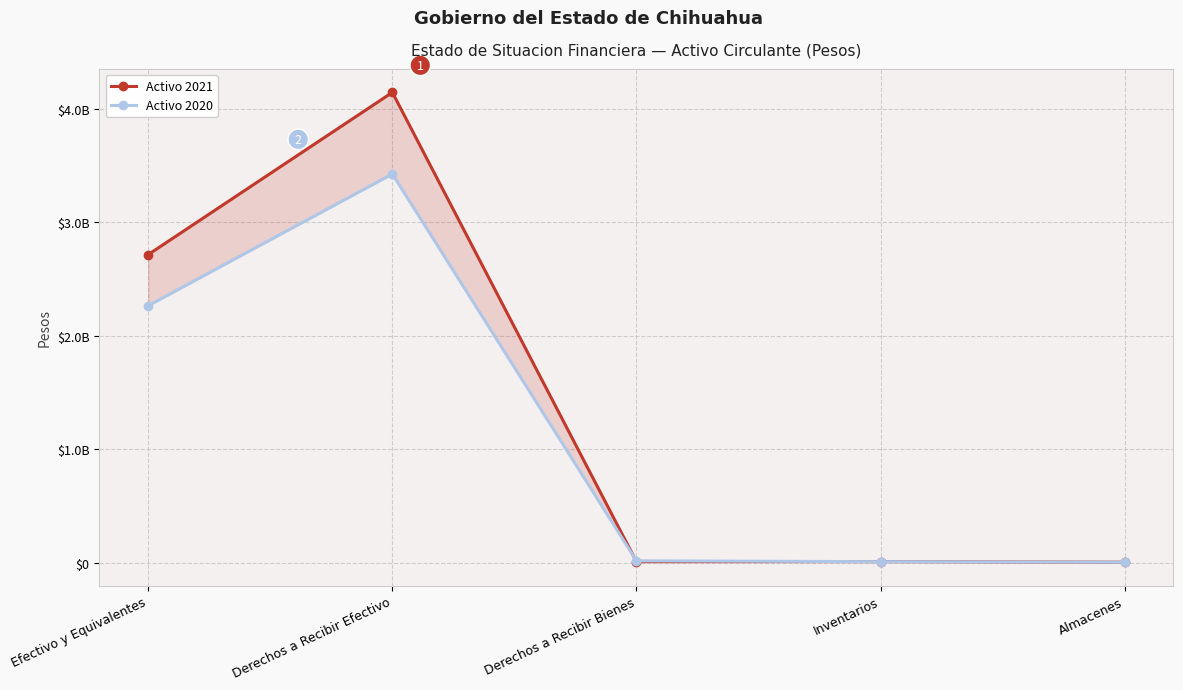

Which category has the highest value in the Activo 2020 series?

Derechos a Recibir Efectivo